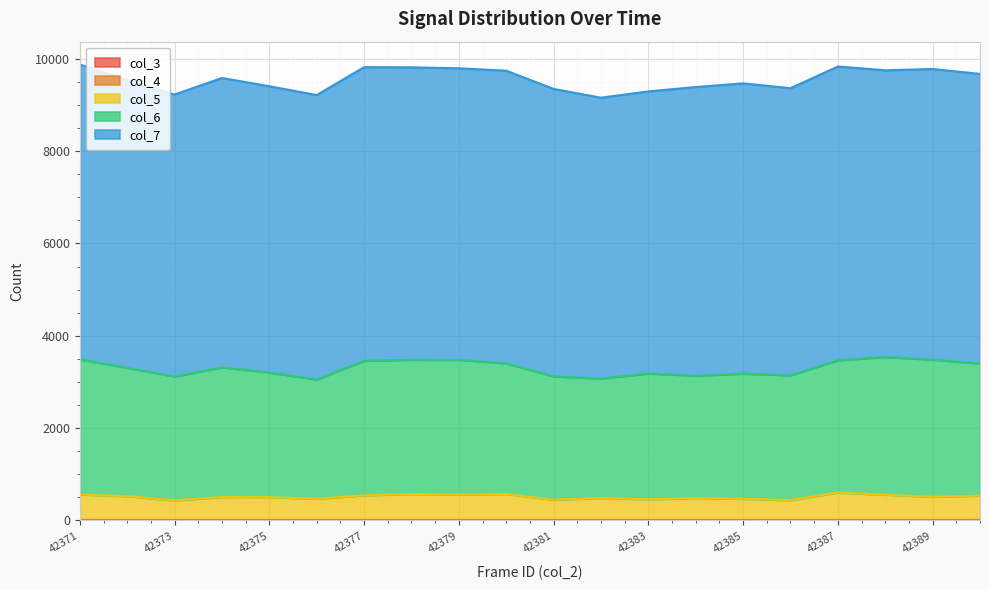

Which label corresponds to the largest value in the chart?

42371